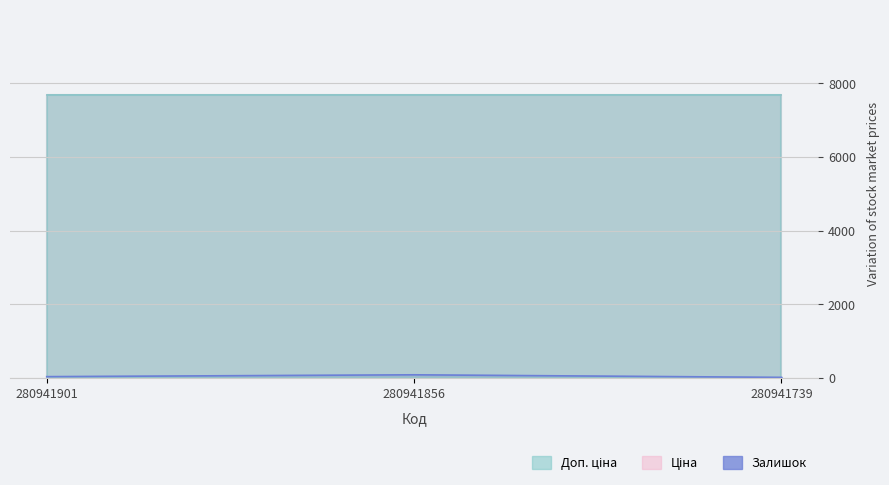

Reading left to right, extract all data points from this chart.

Залишок: 280941901=39.0	280941856=89.0	280941739=19.0
Ціна: 280941901=7688.0	280941856=7688.0	280941739=7688.0
Доп. ціна: 280941901=7688.0	280941856=7688.0	280941739=7688.0